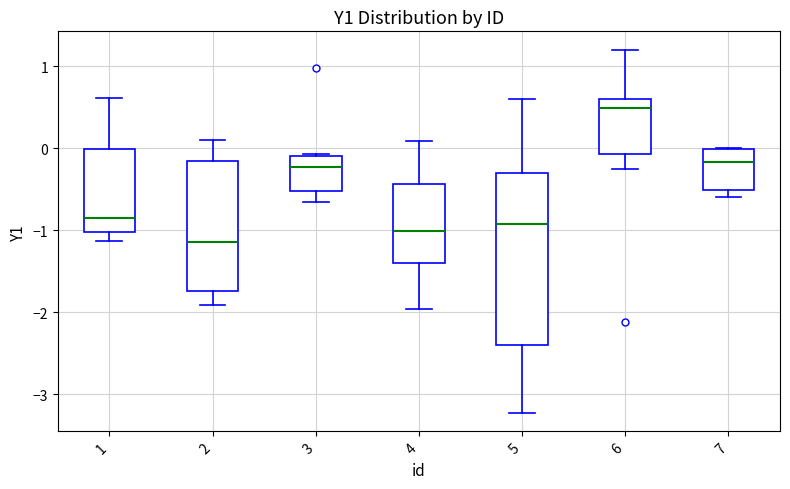

Which box is the tallest, from its lower edge to its upper edge?

5